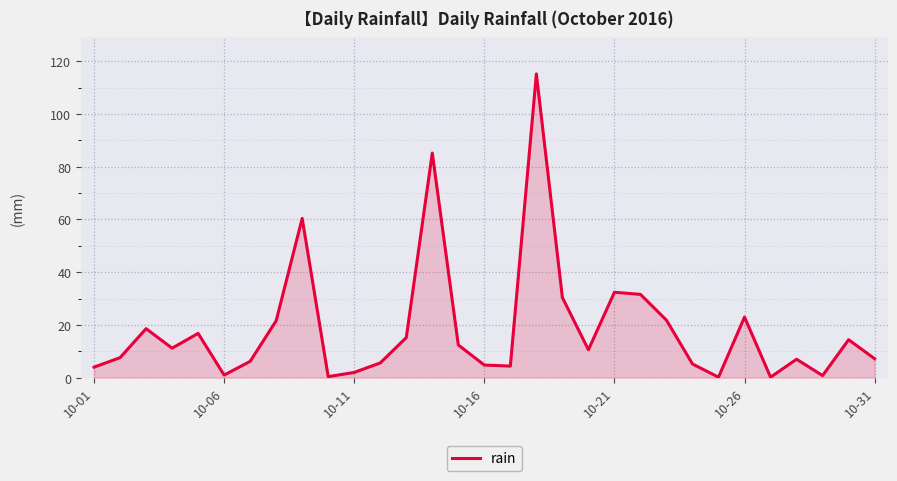

What is the difference between the maximum and minimum values?

115.0